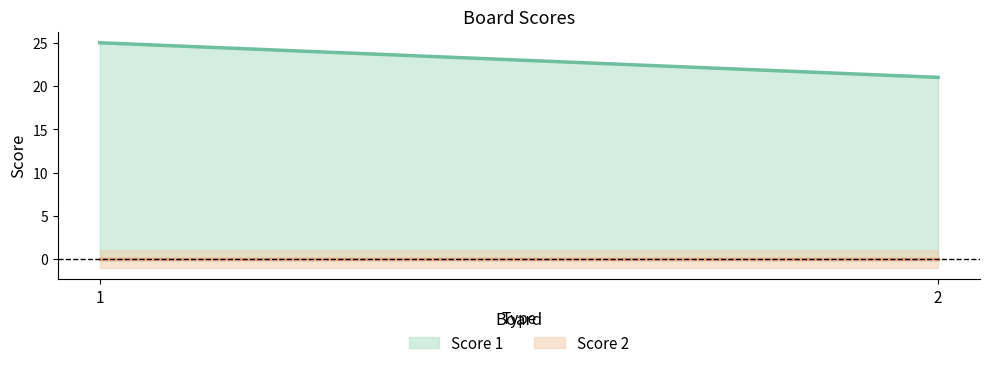

True or false: Score 1 has a value of 32 at 2.

False